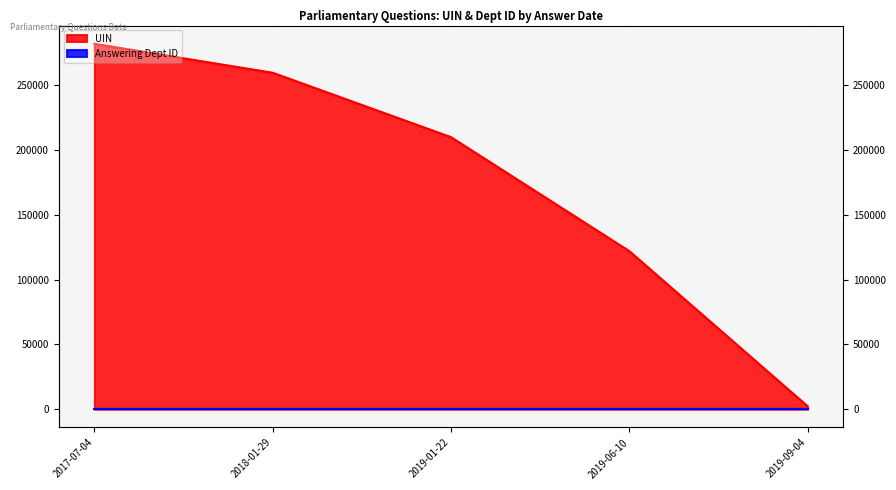

Where is the data nearest to the value 142005?

2019-06-10